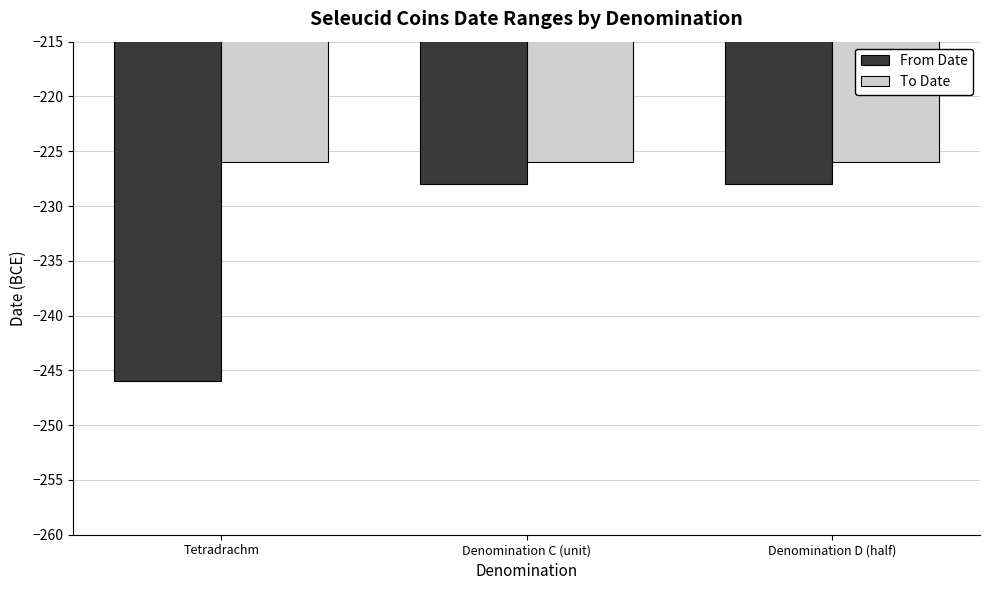

Which series has the largest range (max minus min)?

From Date